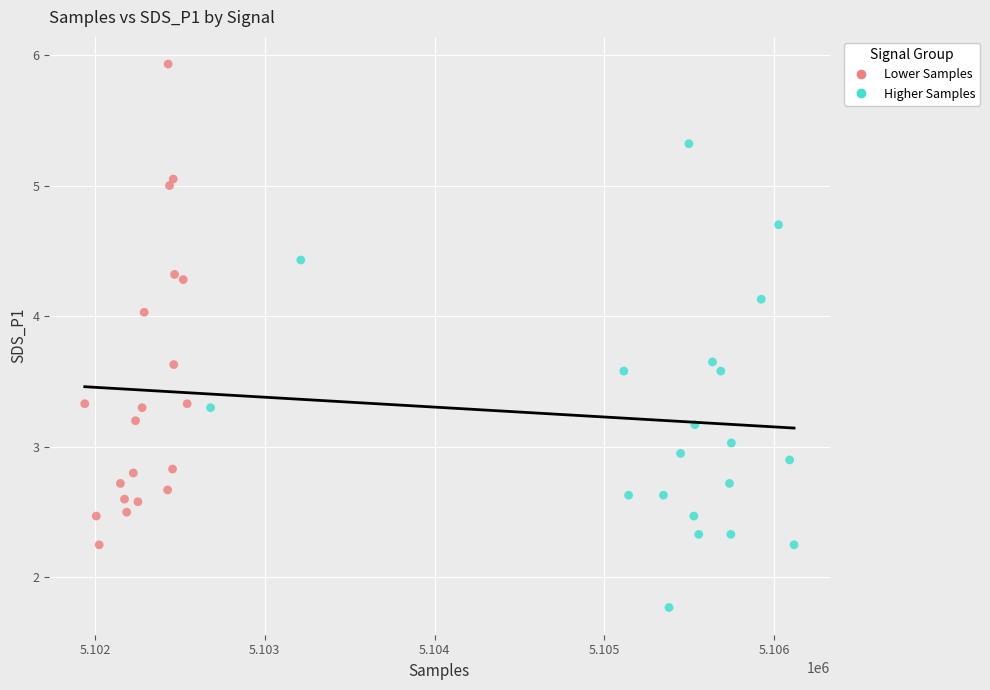

Which series contains the highest Y value?

Lower Samples